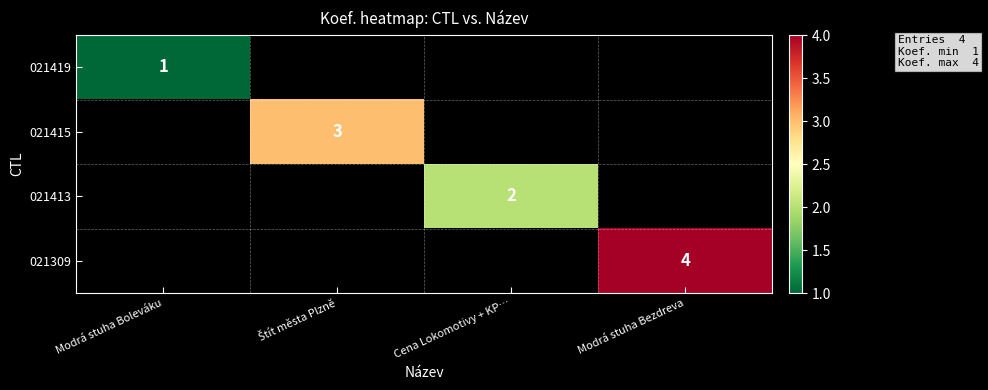

The value of 021413 at Cena Lokomotivy + KP… is 4. True or false?

False